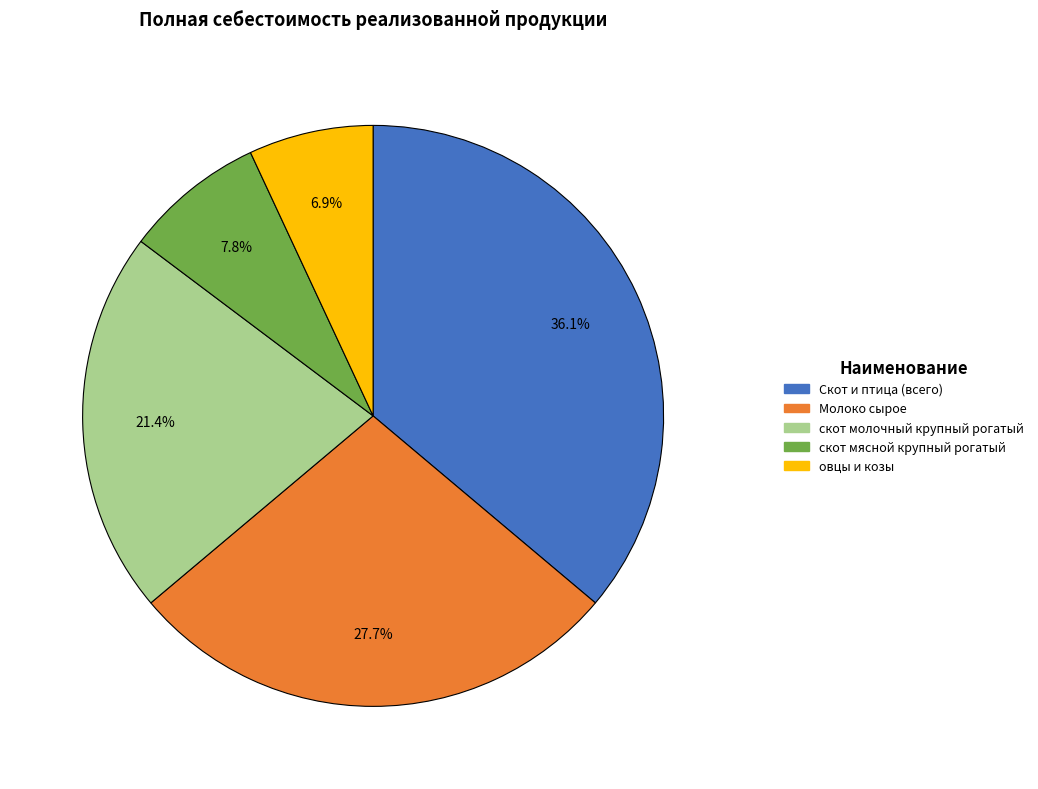

What percentage is the Скот и птица (всего) slice, to the nearest percent?

36%